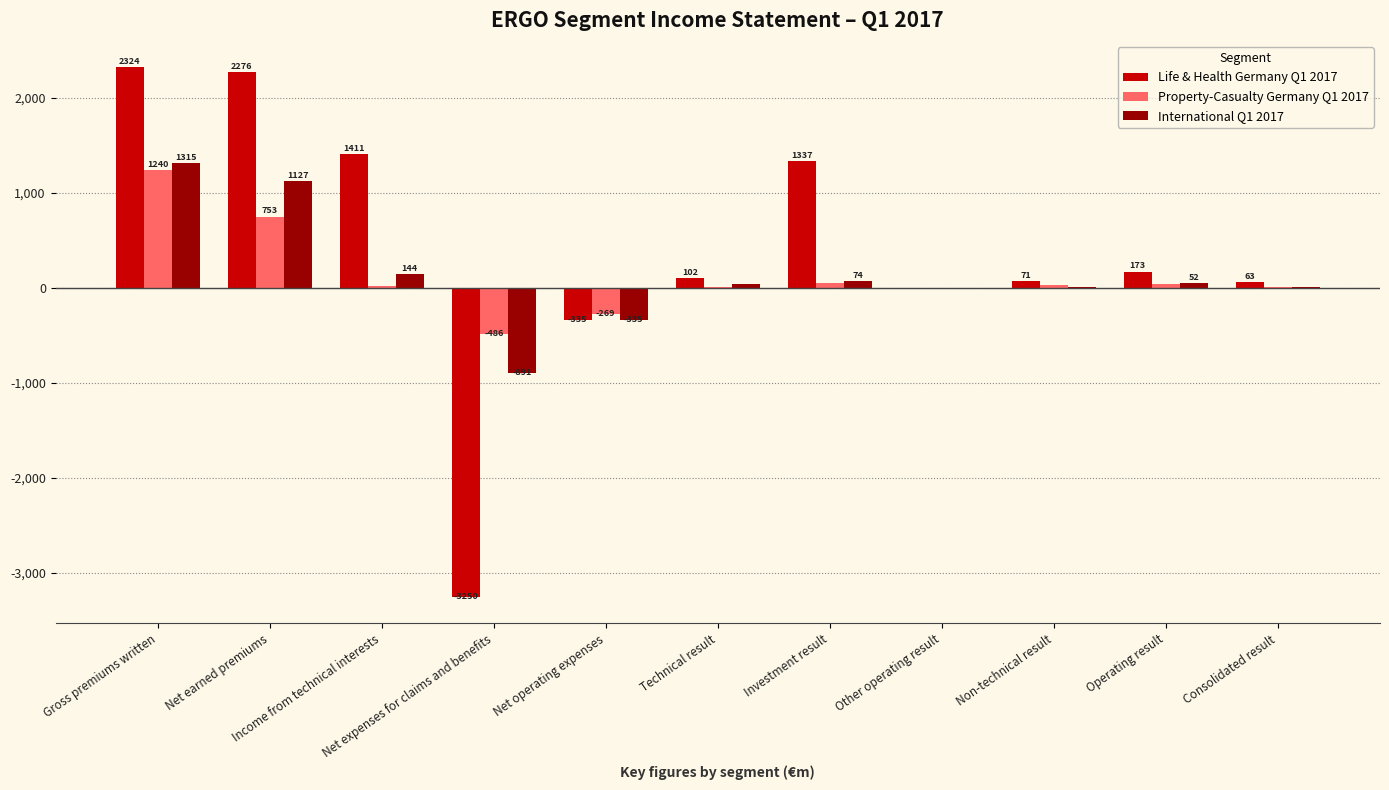

How many series are shown in this chart?

3